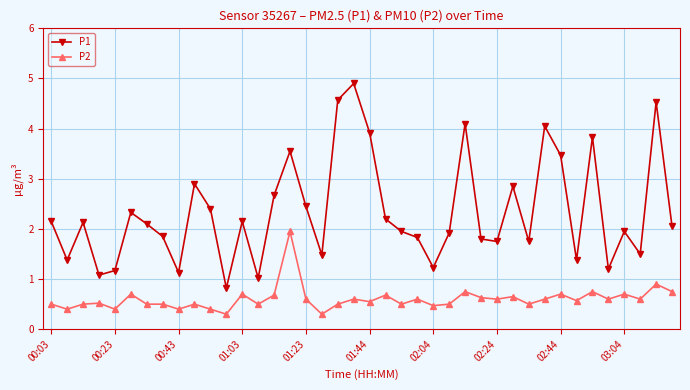

List the series in order of their overall mean, highest first.

P1, P2